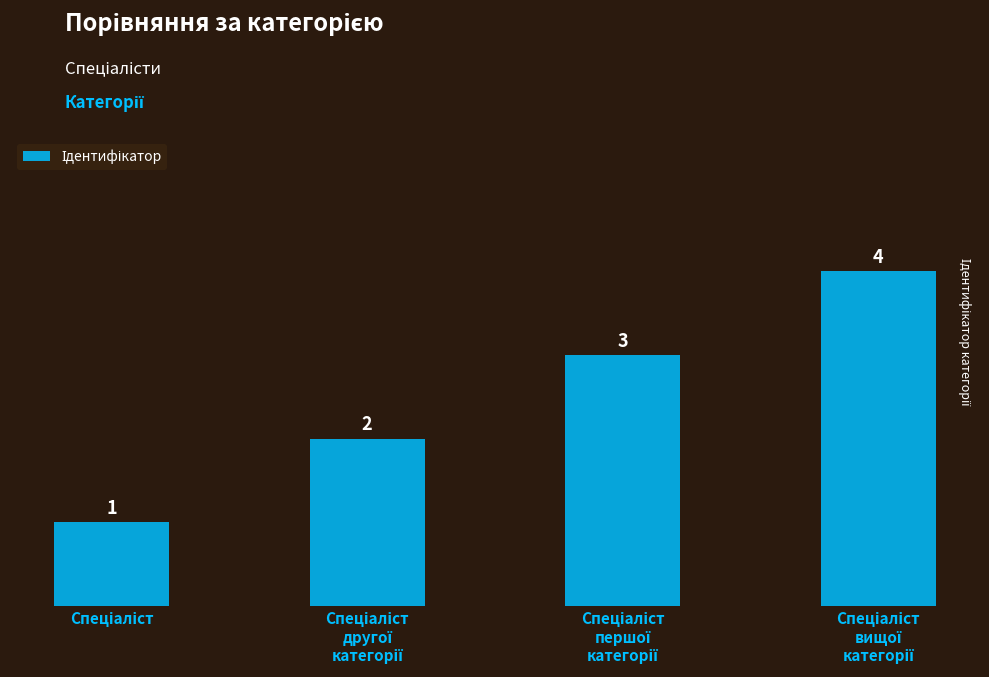

What is the value of the 3rd bar from the left?

3